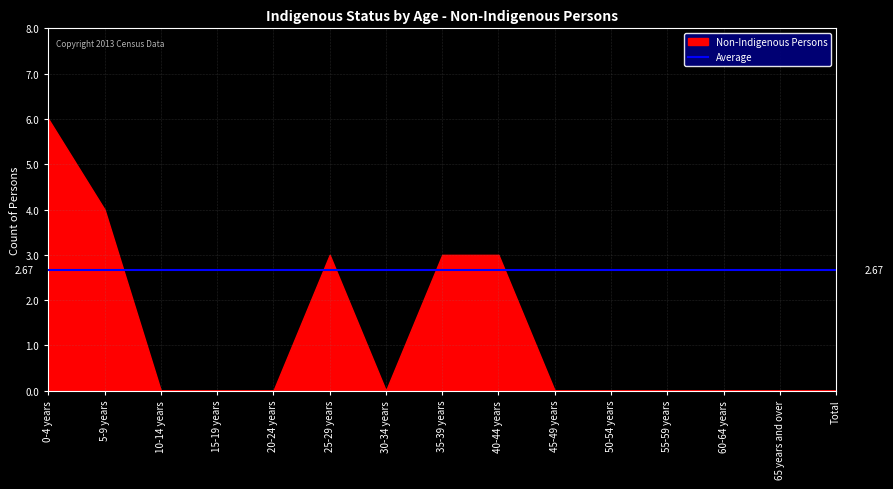

What is the difference between the Non-Indigenous Persons values at Total and 25-29 years?

3.0